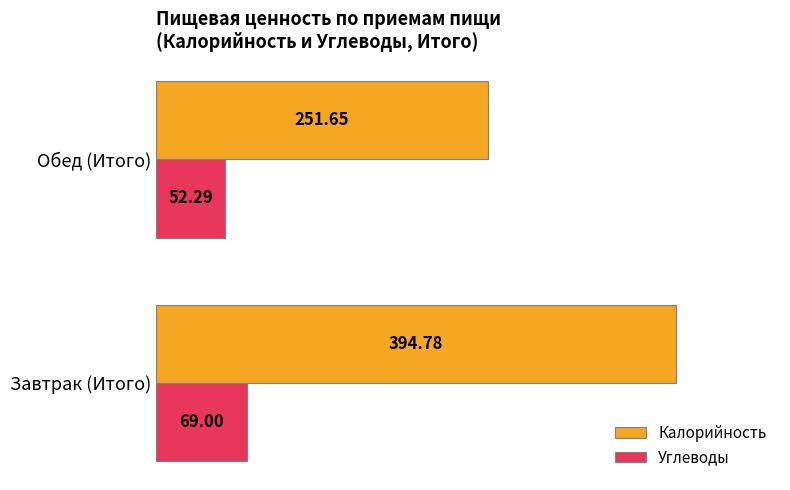

At which label does Калорийность reach its minimum?

Обед (Итого)